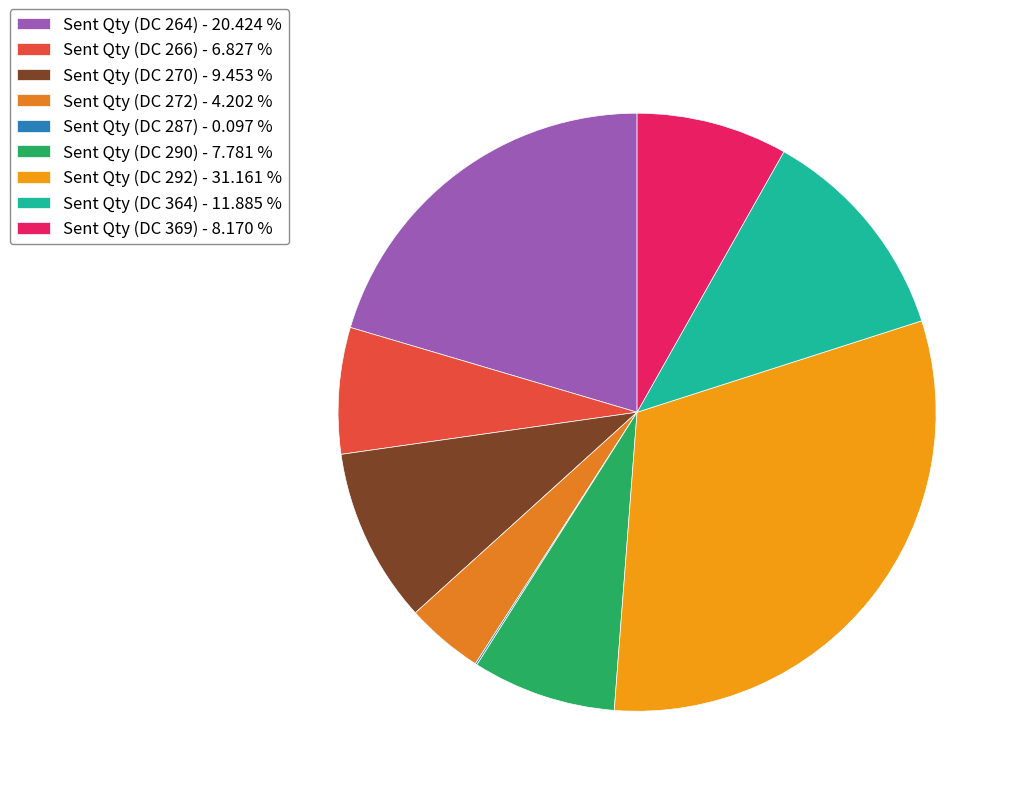

What portion of the pie excludes Sent Qty (DC 364)?

88.1%